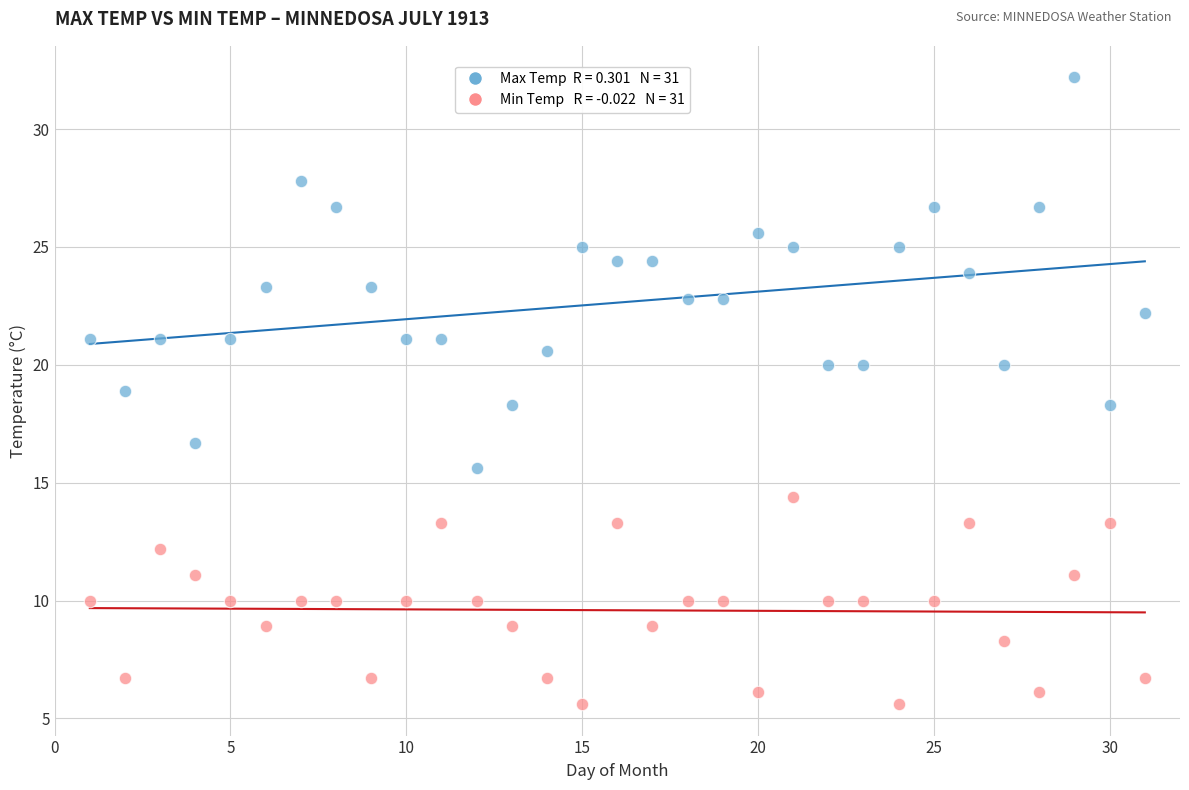

Across all data points, what is the range of X values (max minus min)?

30.0